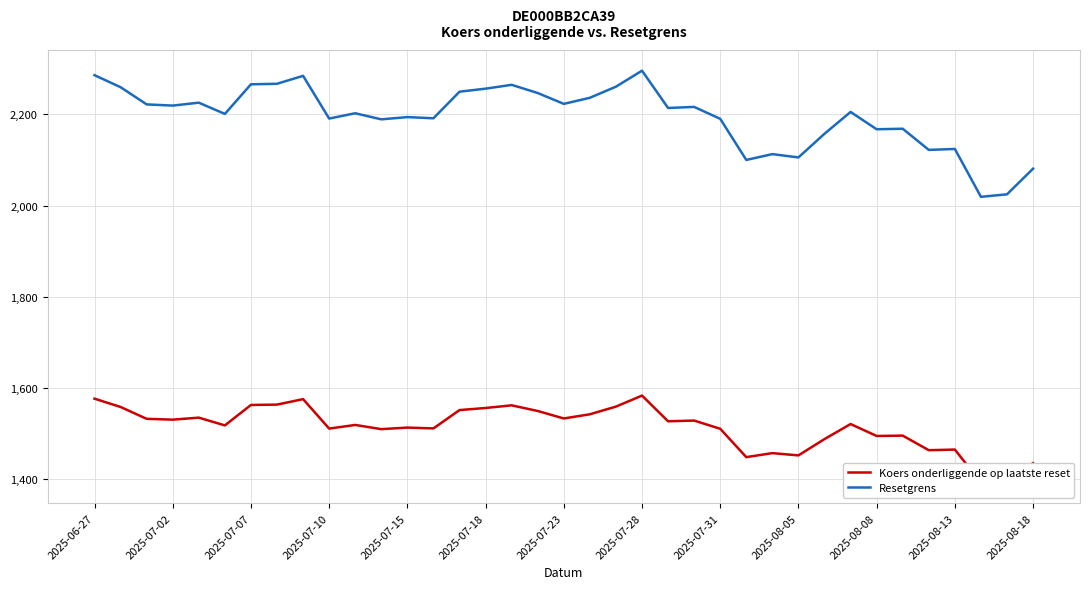

What is the smallest value displayed?

1392.6